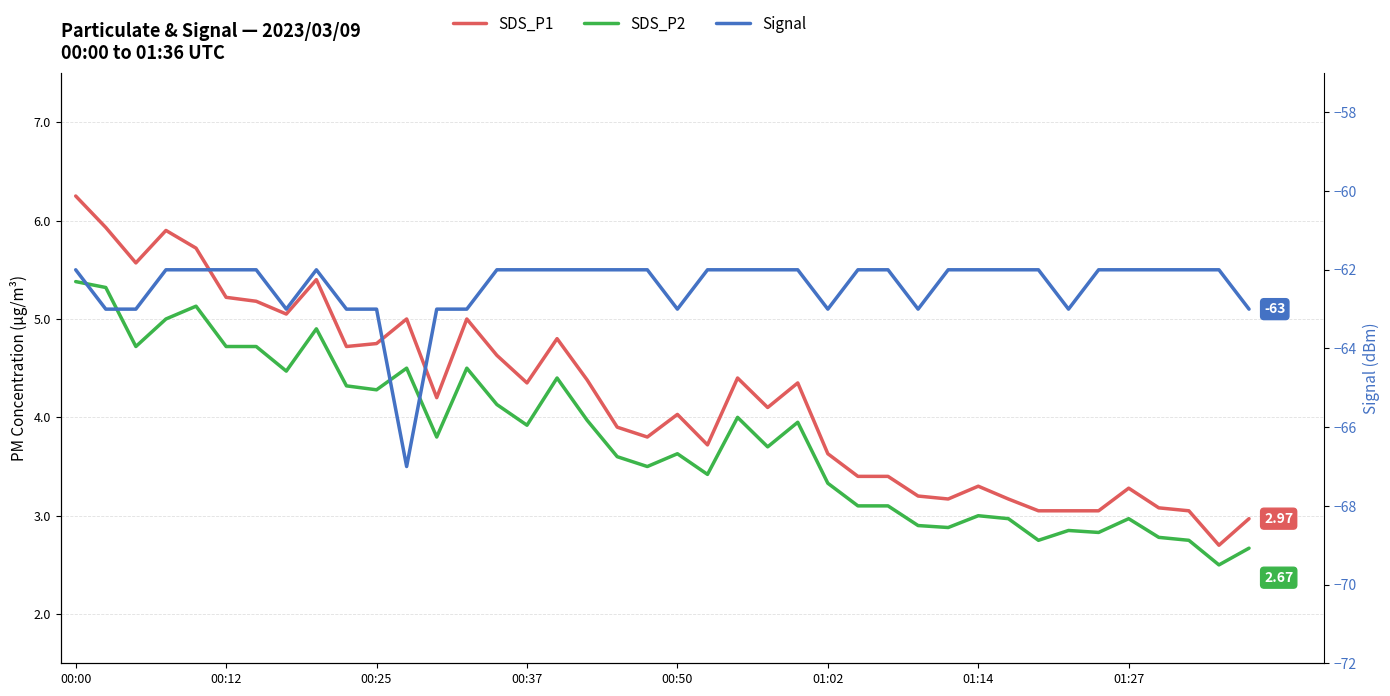

What is the label of the 19th point from the left?

18